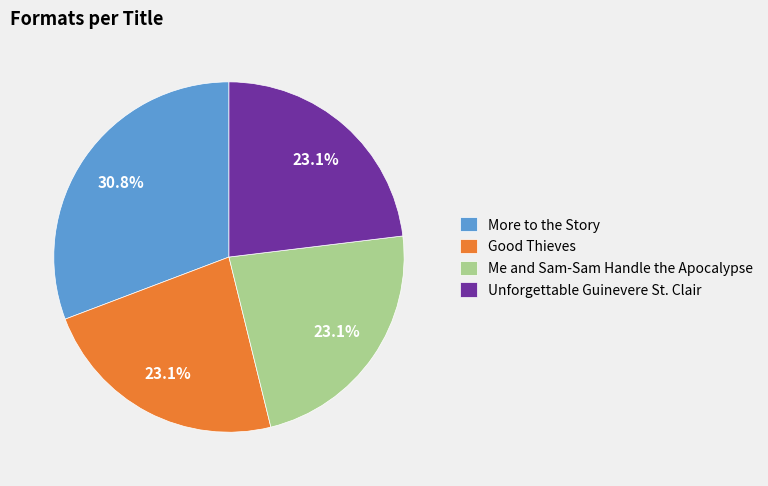

Combined, do Good Thieves and More to the Story account for over 50%?

Yes